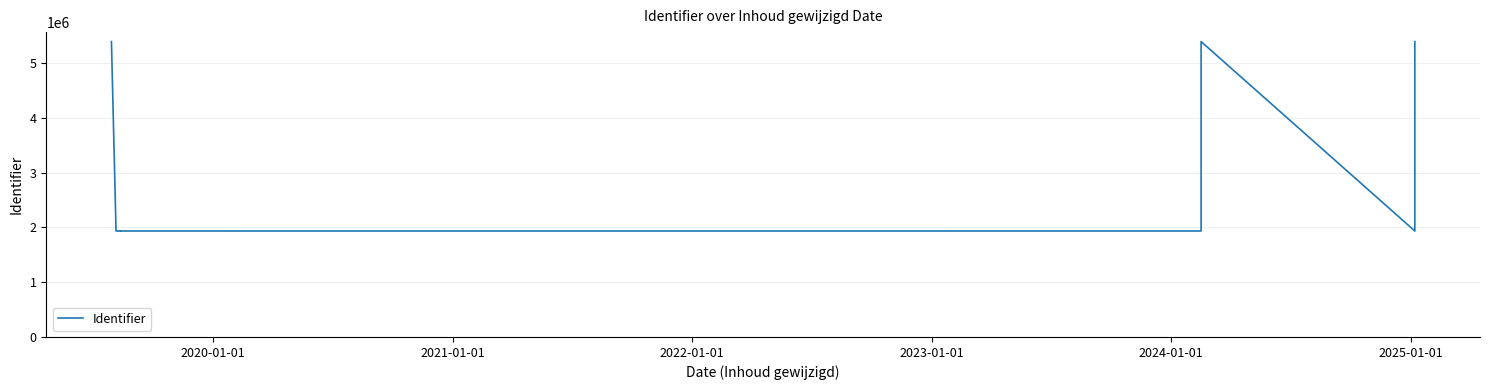

What is the value of the 8th point from the left?

1933368